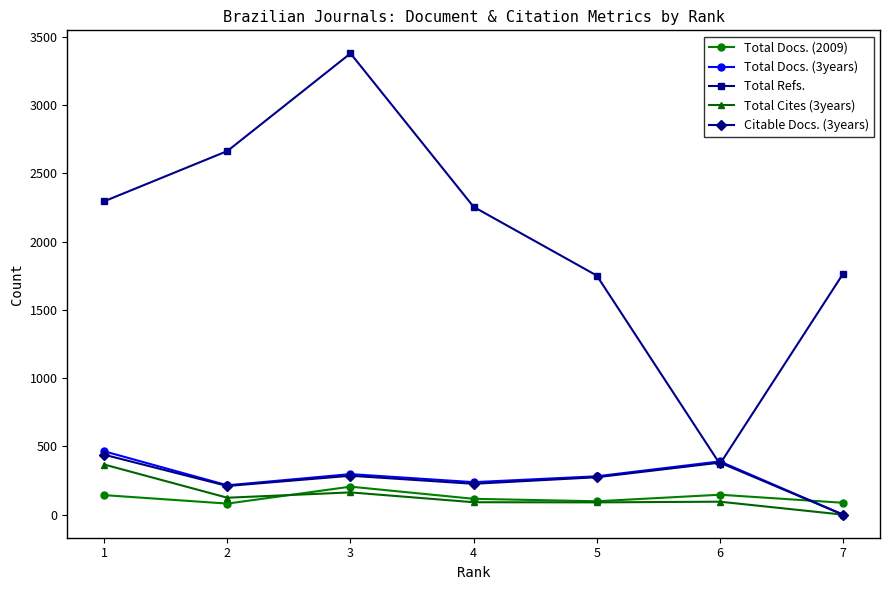

Between 4 and 6, which series saw the biggest shift?

Total Refs.